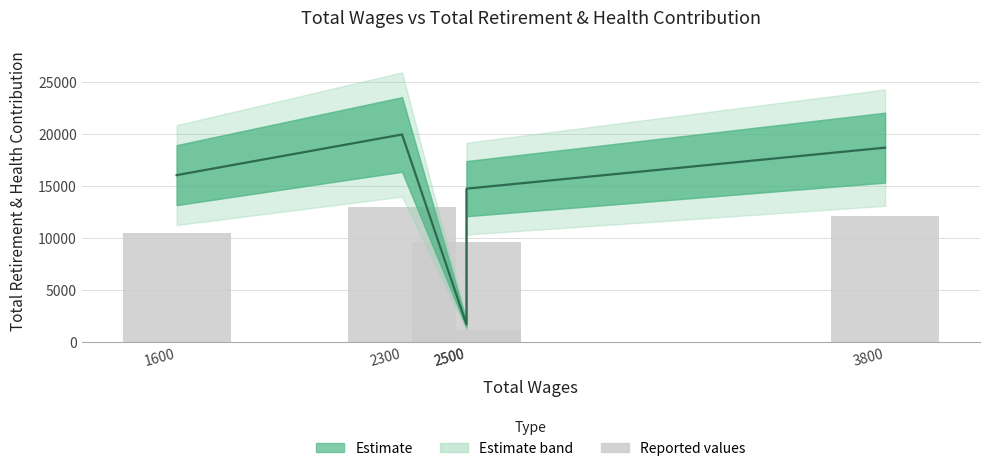

Does the chart contain any negative values?

No